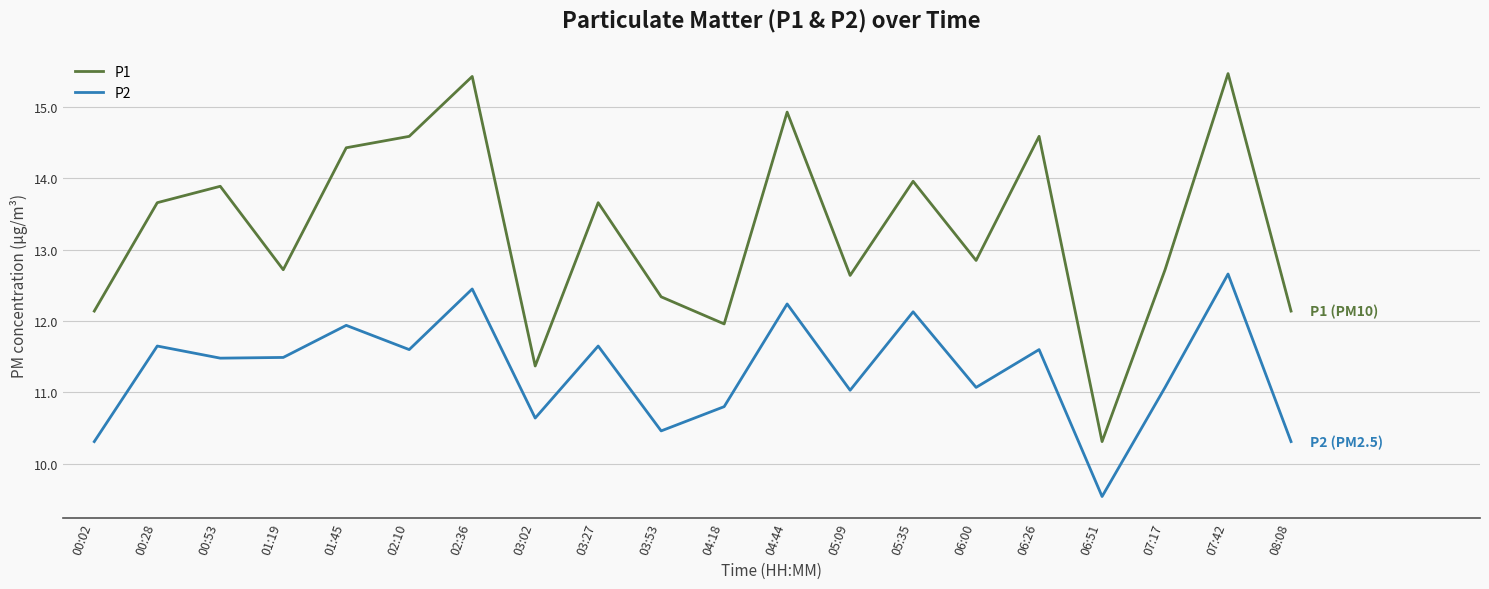

Rank the series by their average value, from highest to lowest.

P1, P2